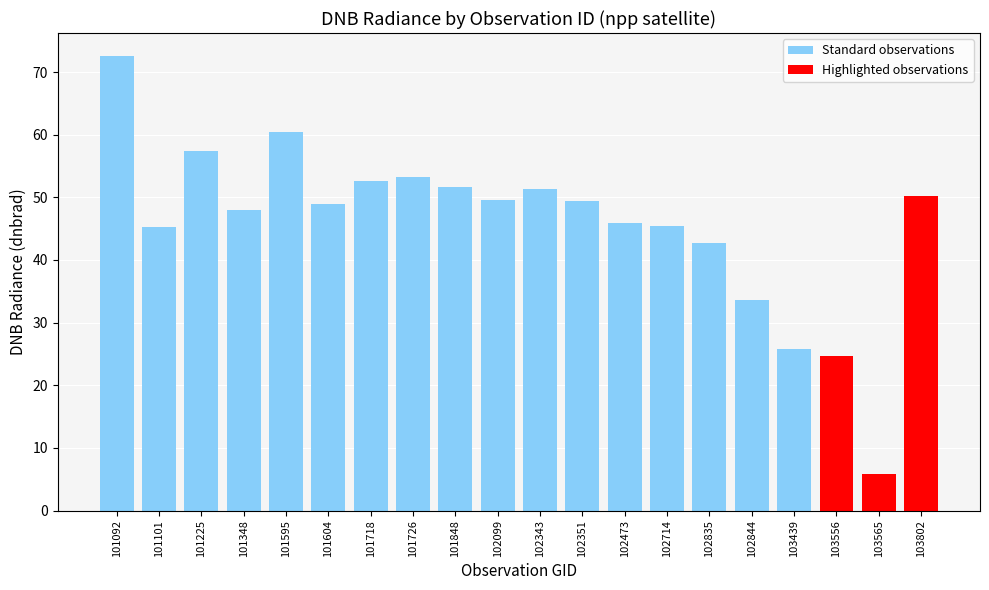

Reading right to left, list all the values displayed in this chart.

50.2	5.9	24.7	25.7	33.7	42.8	45.4	45.9	49.4	51.3	49.6	51.6	53.2	52.5	48.9	60.5	48.1	57.5	45.2	72.6